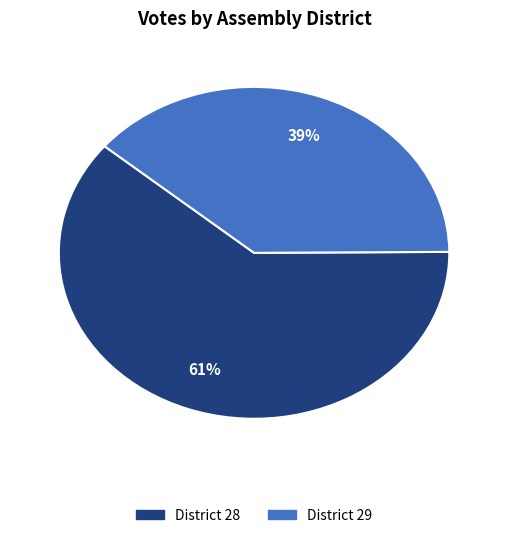

Which category accounts for the majority?

District 28